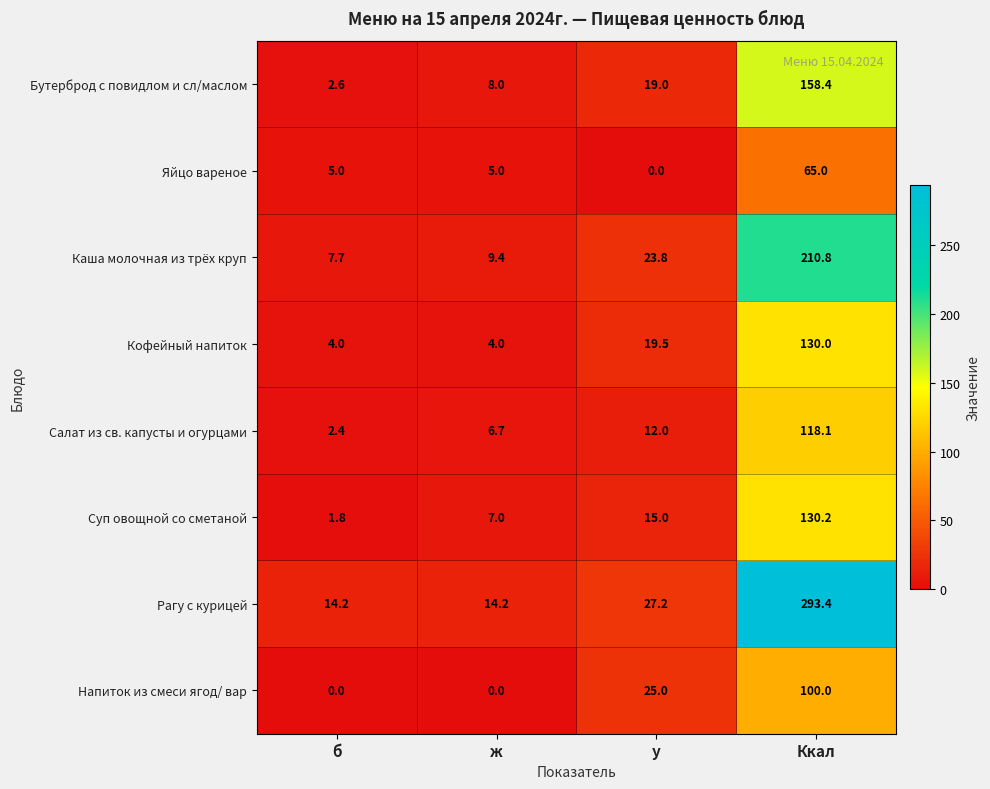

What is the maximum value shown in the chart?

293.4